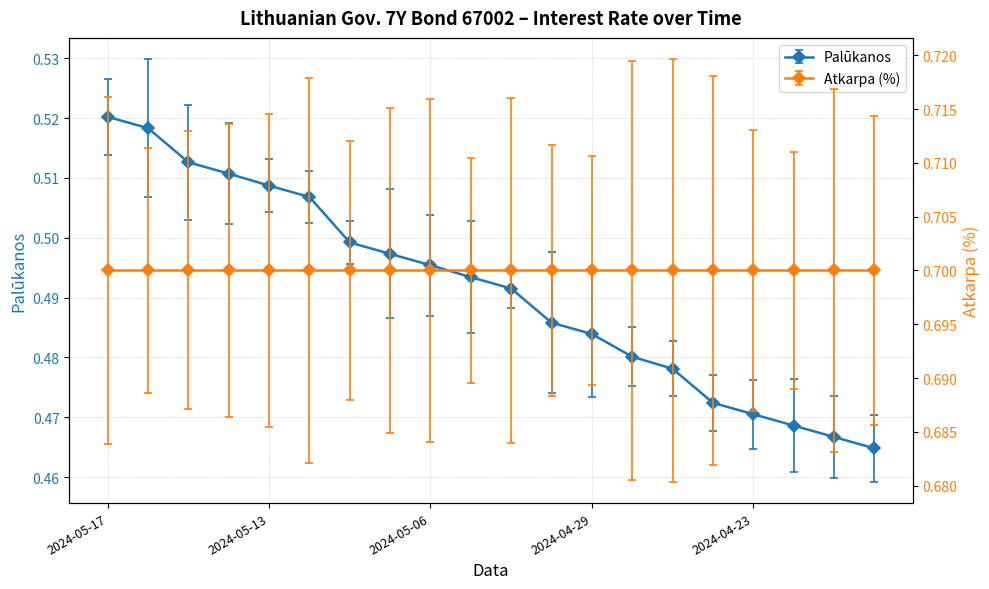

Which category has the highest value across all series?

2024-05-17